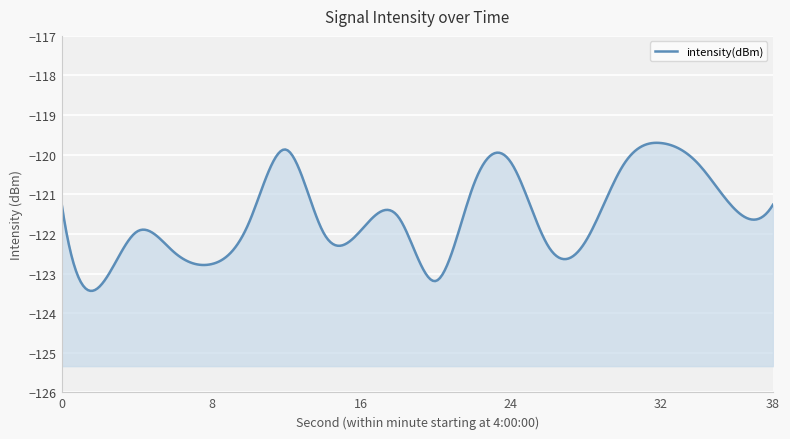

How many data points are less than -121?

14